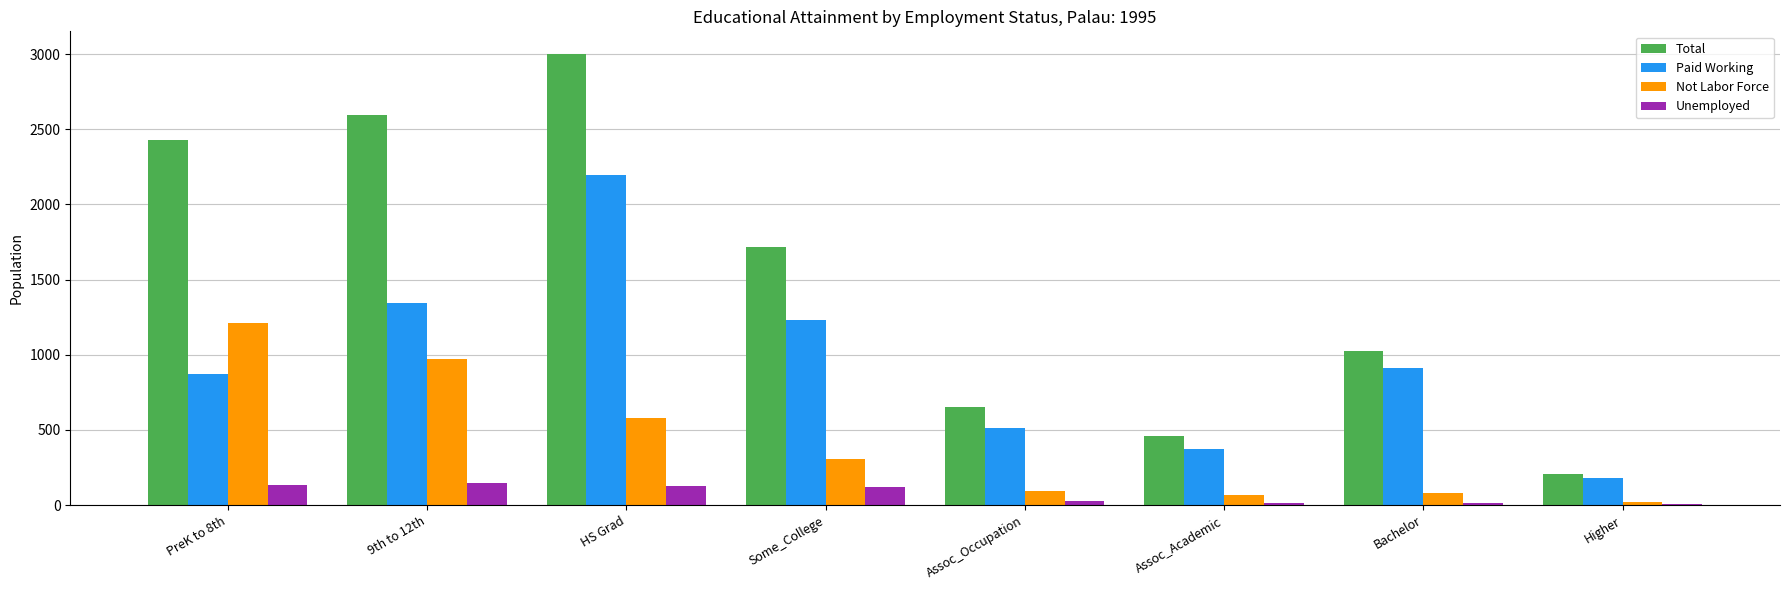

Between HS Grad and Assoc_Academic, which series saw the biggest shift?

Total